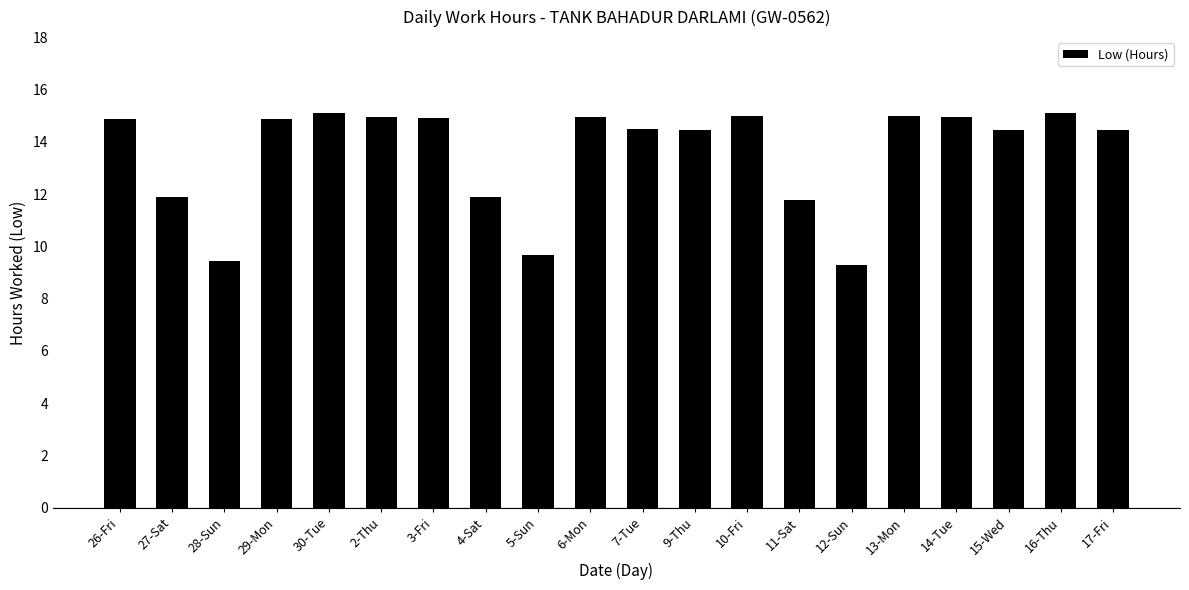

What is the label of the 7th bar from the right?

11-Sat